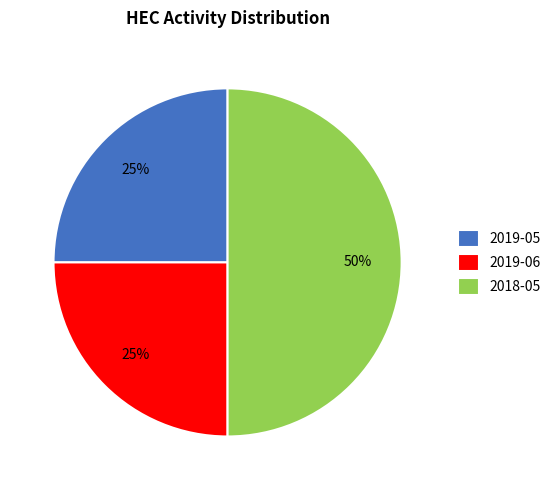

What is the largest slice in the pie chart?

2018-05